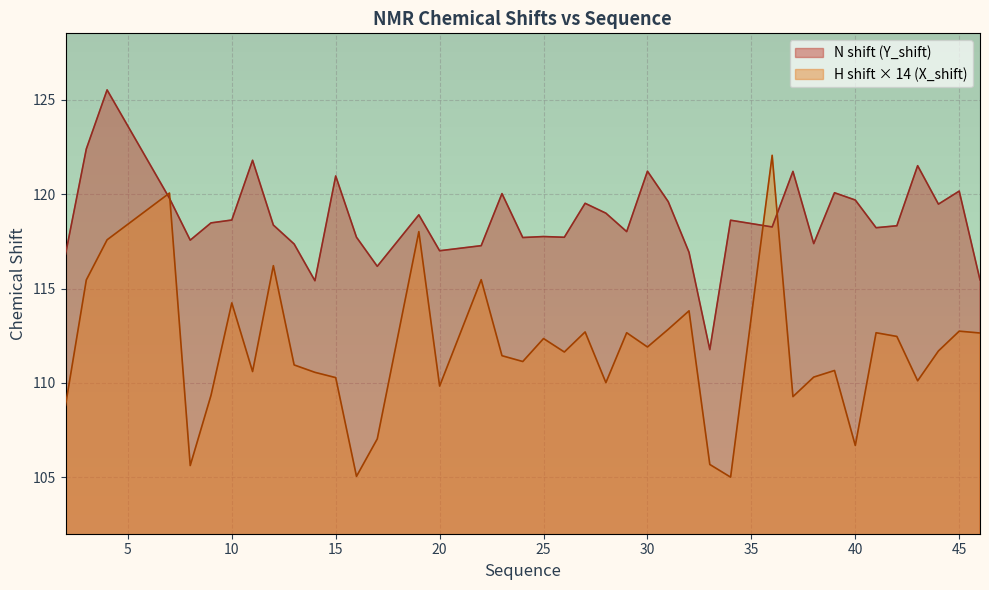

Does the chart display data point markers on the line(s)?

No